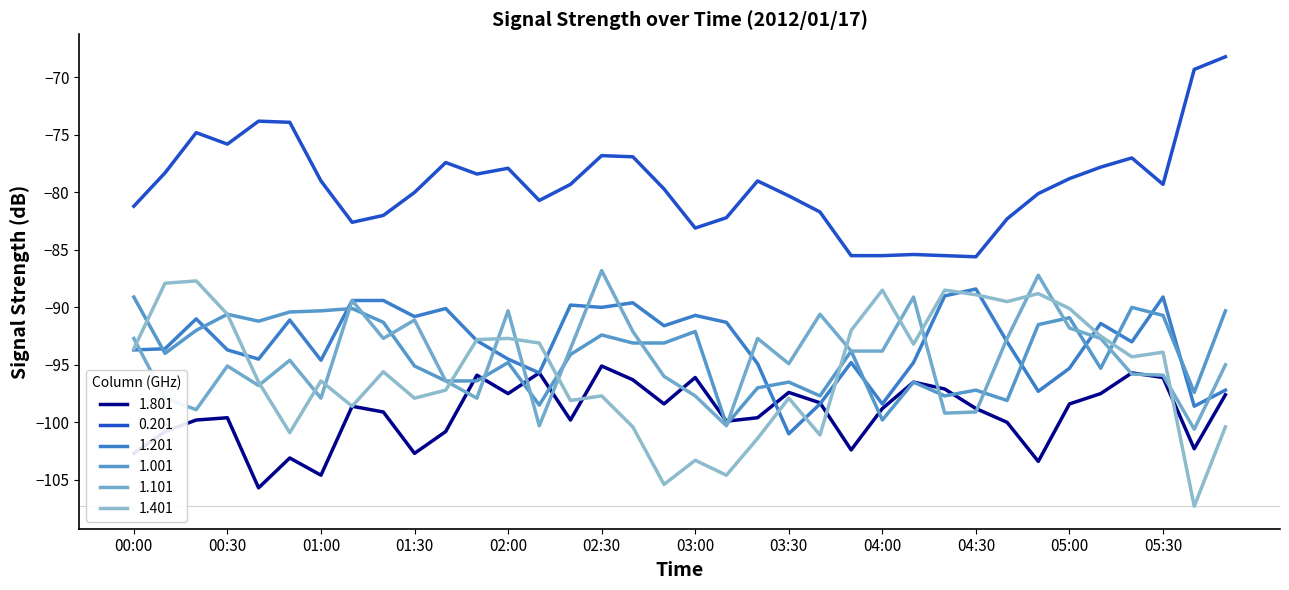

How many distinct data groups are displayed?

6